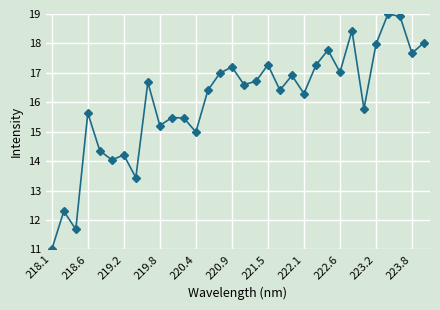

What is the greatest value displayed?

19.0